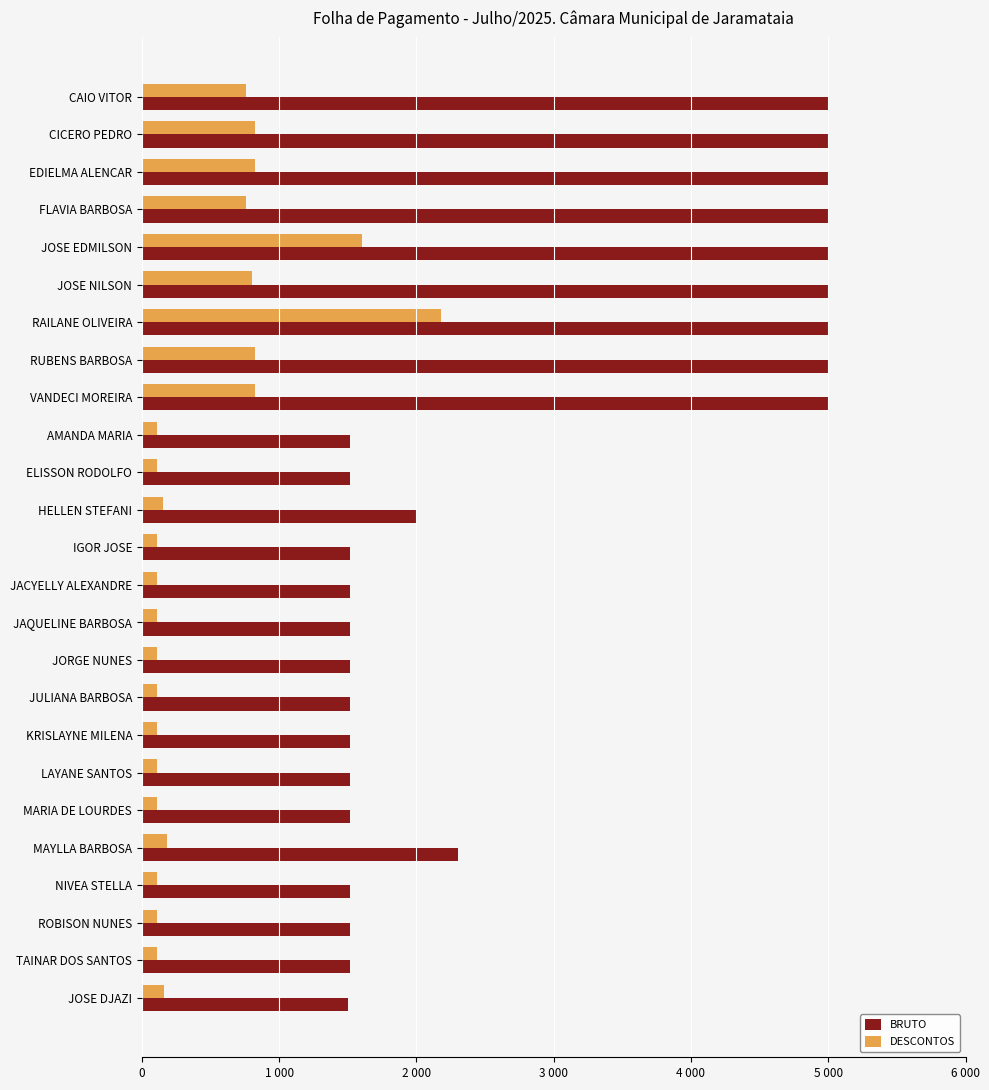

At how many categories does at least one series exceed 538?

25